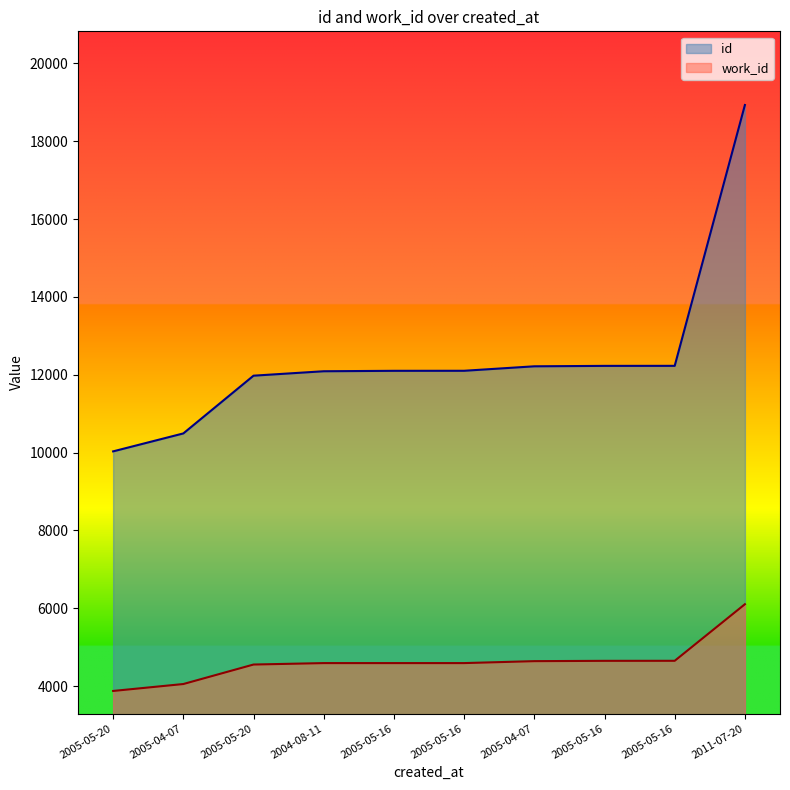

How many series are shown in this chart?

2